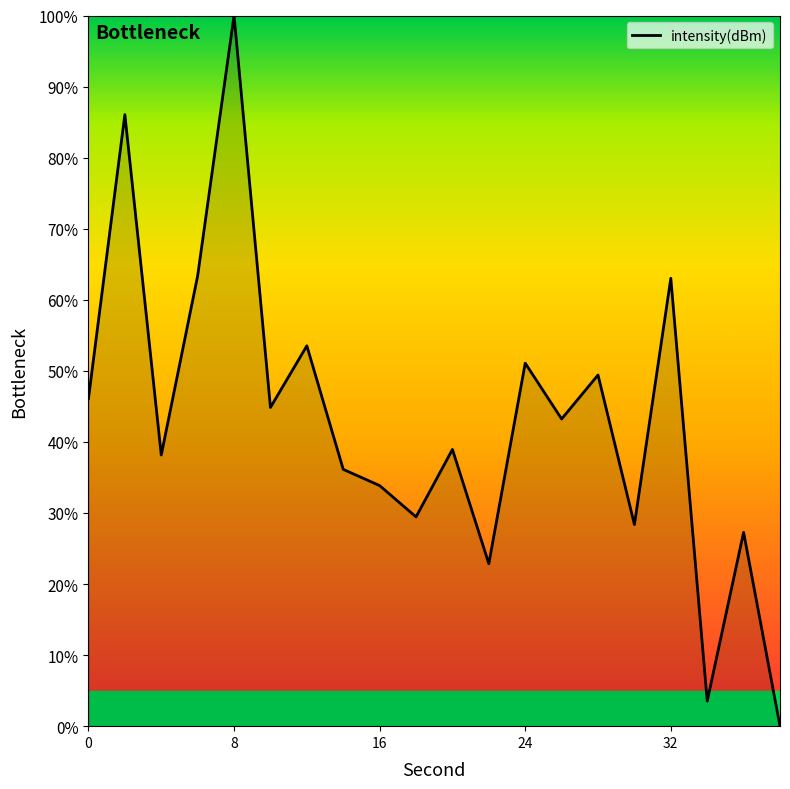

What is the difference between the maximum and minimum values?

100.0